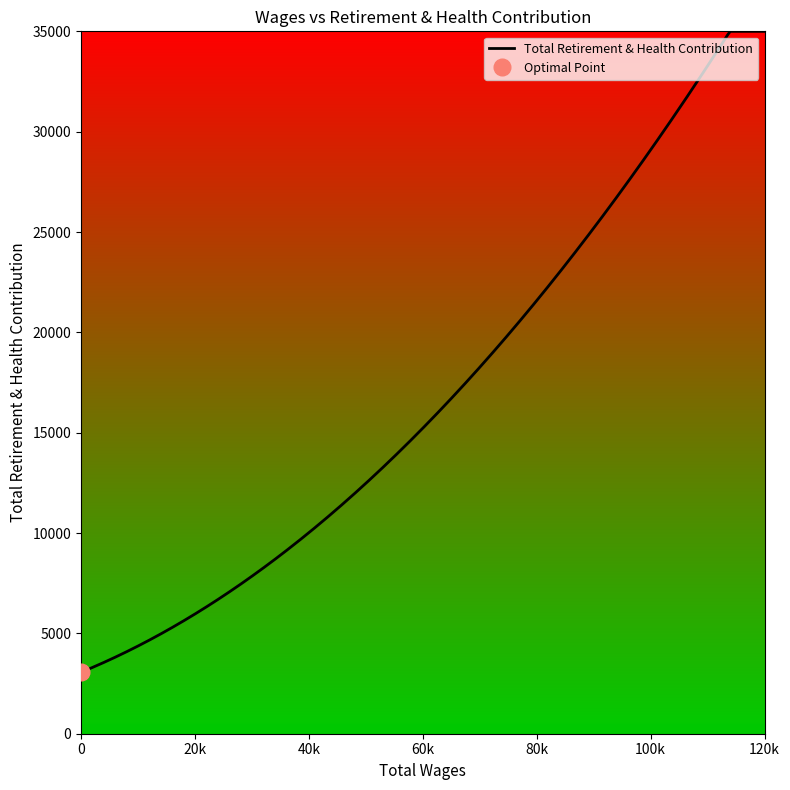

Reading left to right, transcribe all the data shown in this chart.

103834.0=30665	36102.0=9138	25849.0=7031